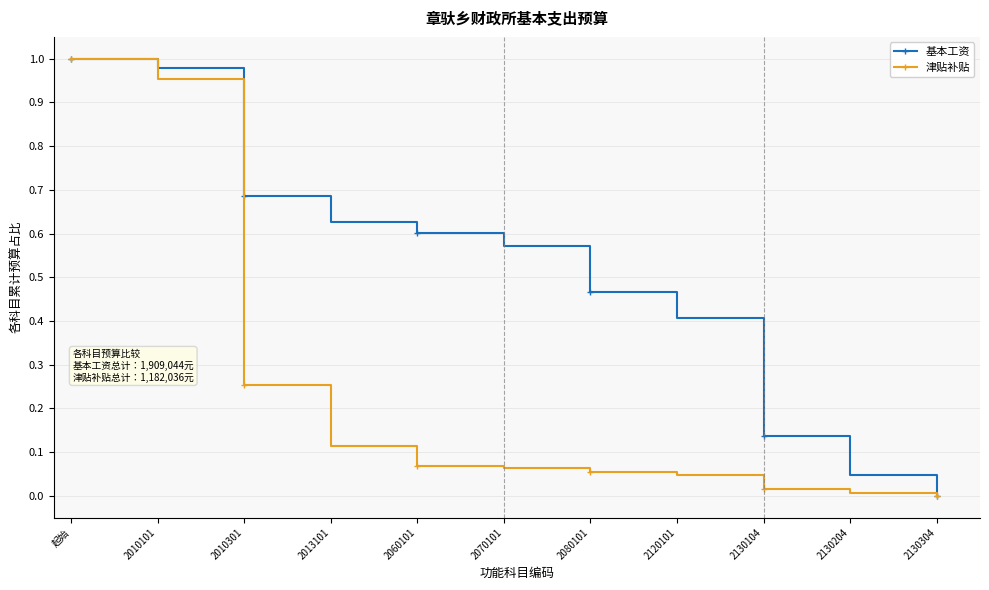

What is the label of the 8th point from the left?

2120101